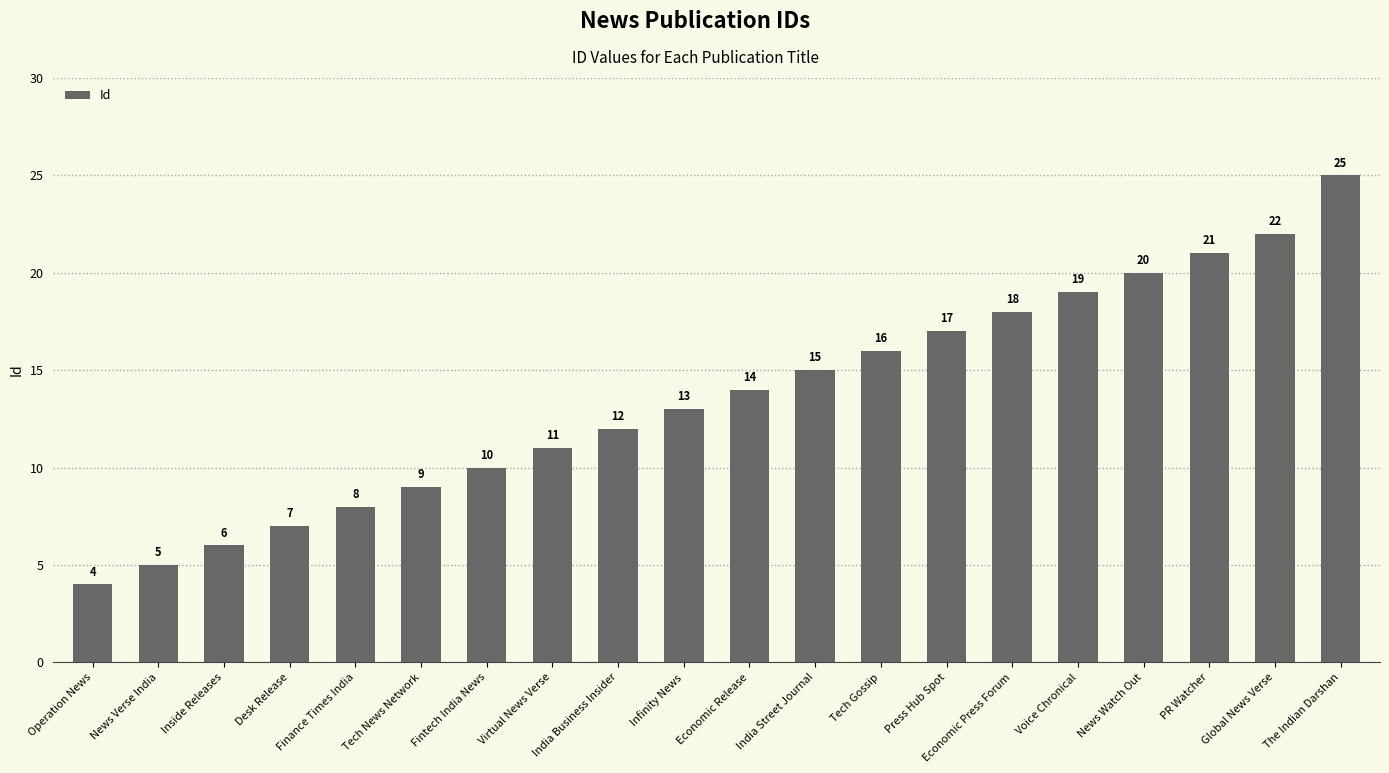

What is the ratio of the value at The Indian Darshan to the value at Tech News Network?

2.8